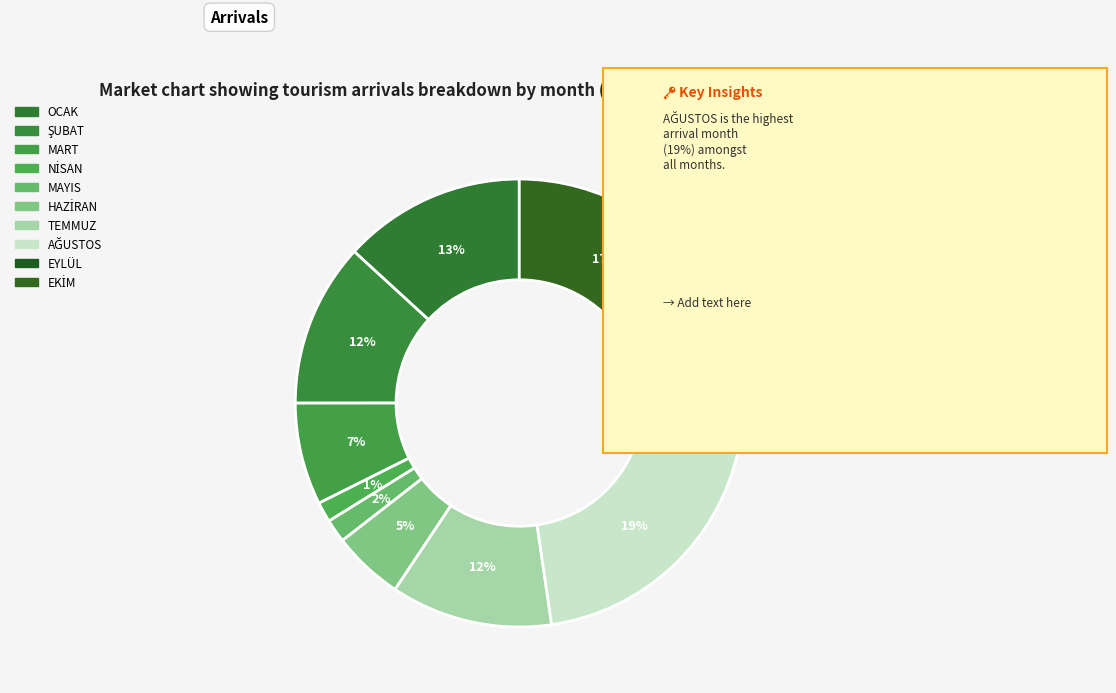

How many slices are in this pie chart?

10